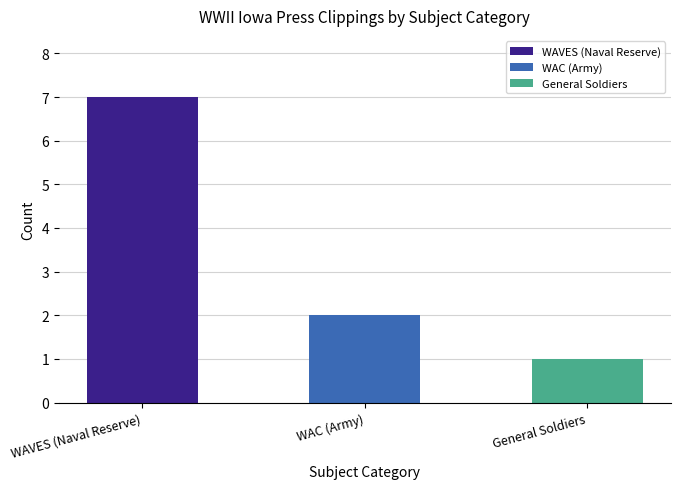

What is the change in value from WAVES (Naval Reserve) to WAC (Army)?

-5